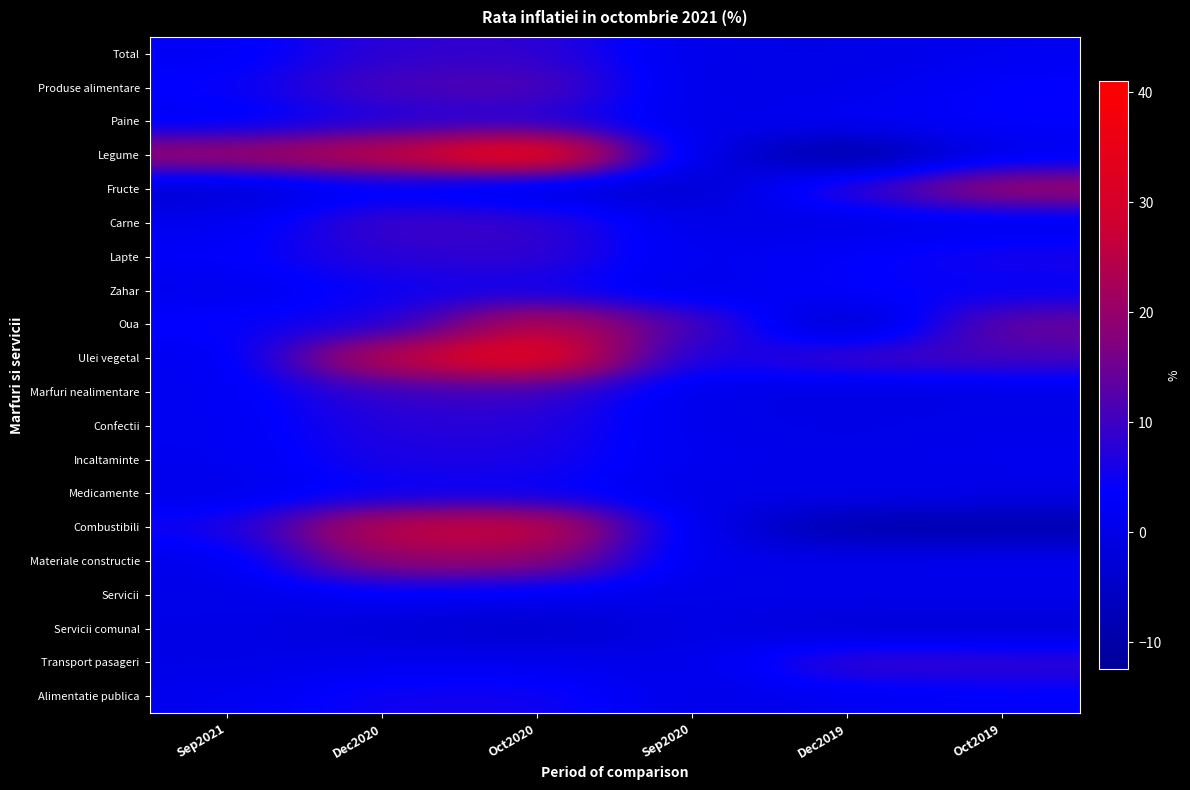

Which has a higher value, Dec2020 or Oct2020?

Oct2020